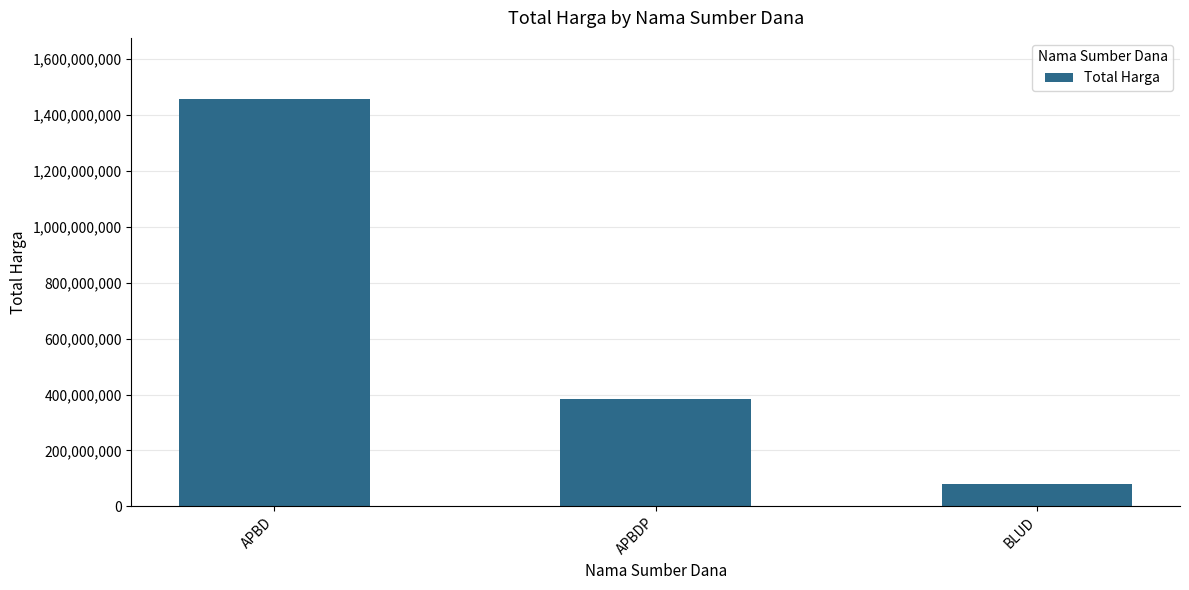

What is the difference between the maximum and minimum values?

1378342495